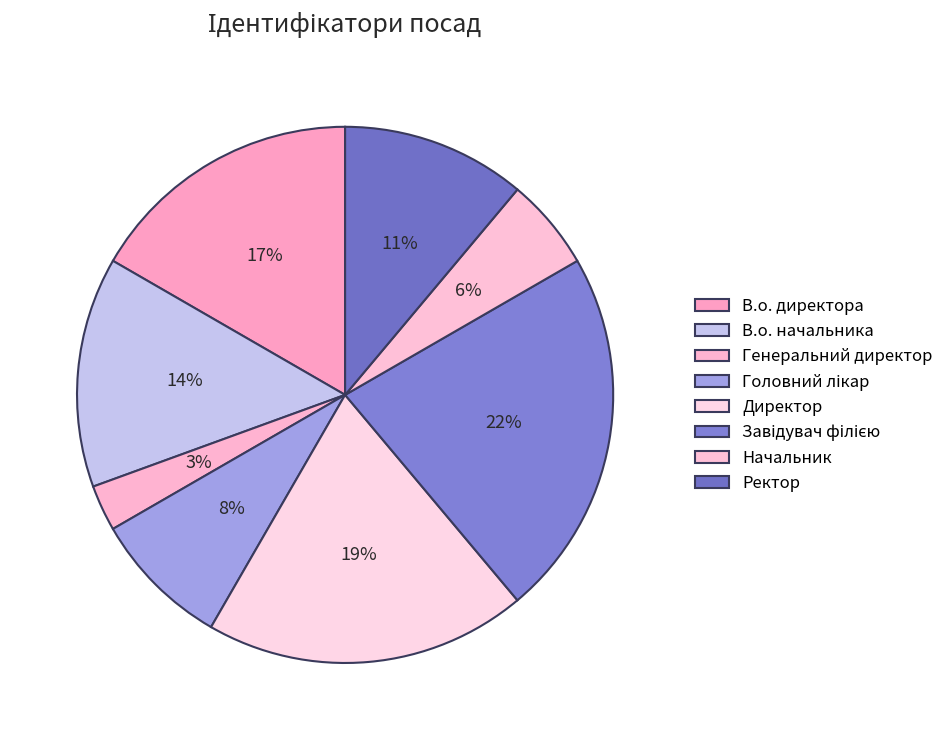

How many segments does this pie chart have?

8